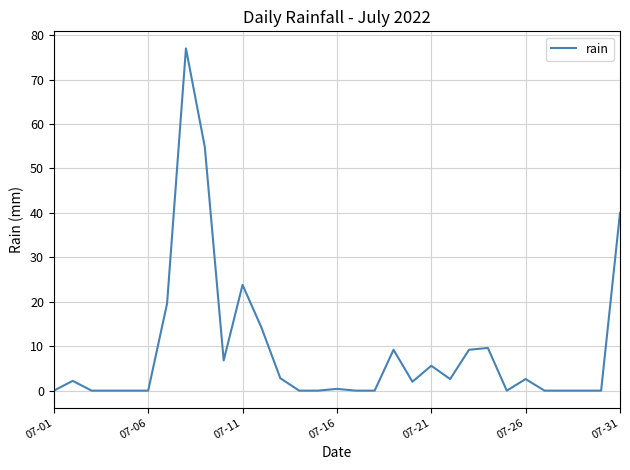

What is the difference between the maximum and minimum values?

77.0